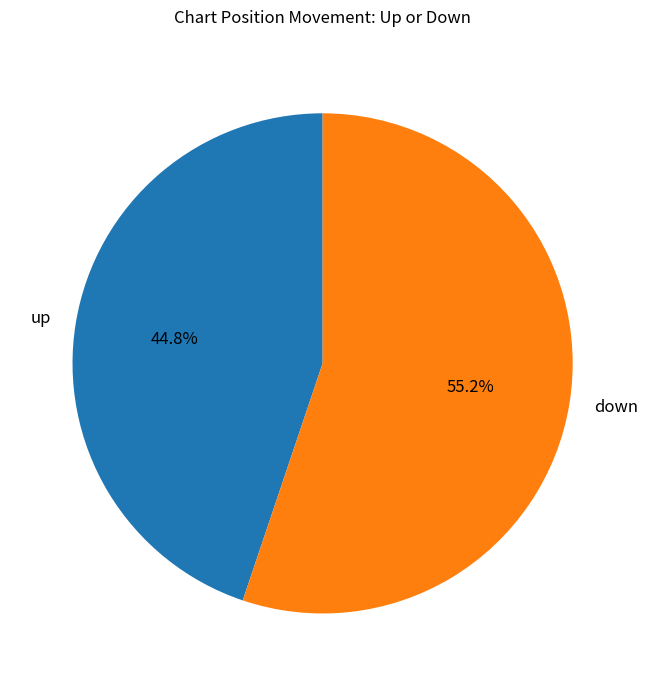

Is it true that down is 55% of the pie?

True